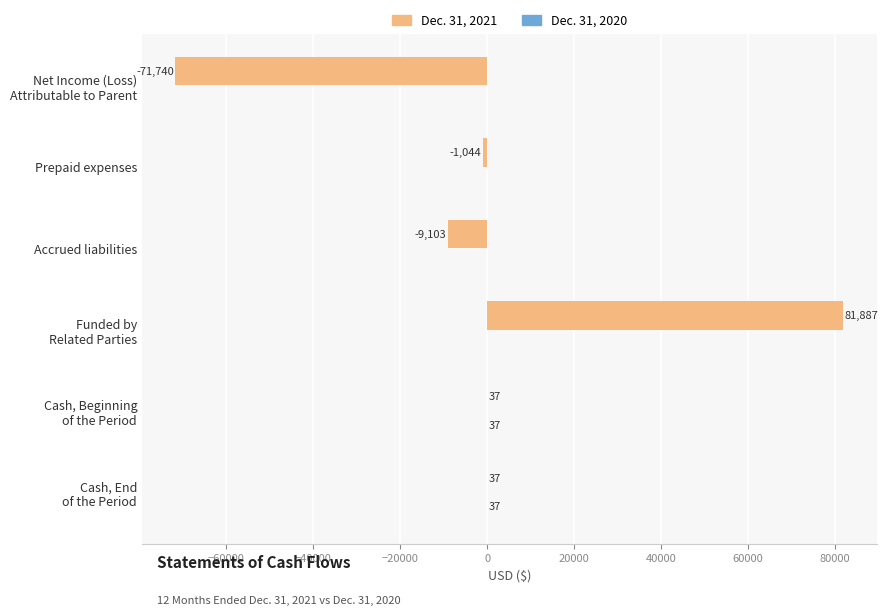

What is the sum of all Dec. 31, 2021 values?

74